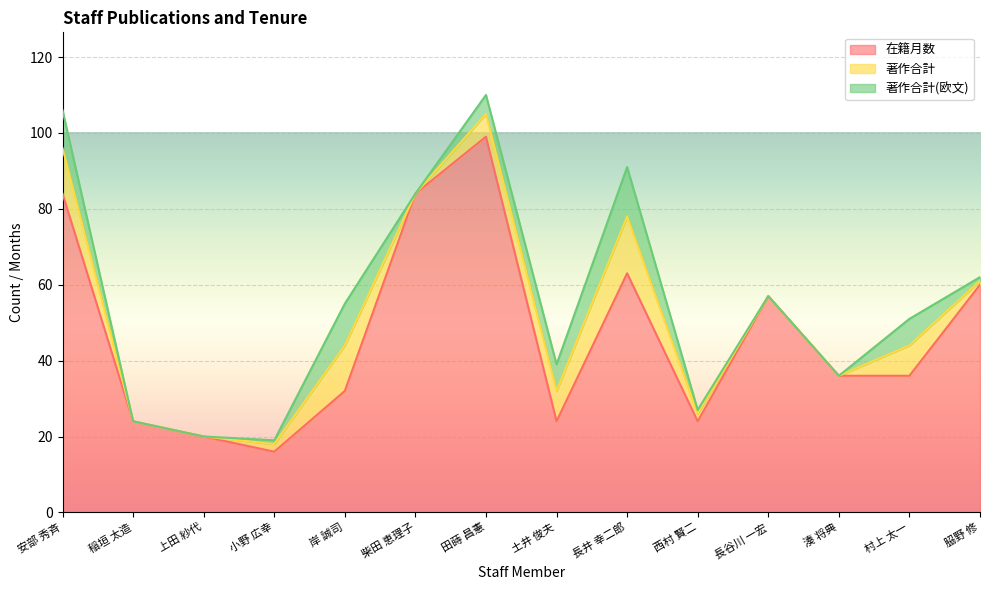

How many lines are shown in the chart?

3